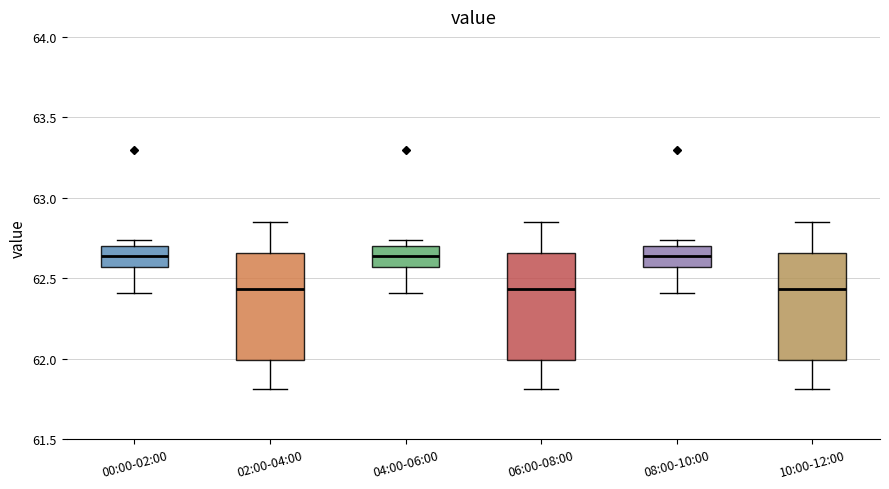

Where does the median line of the box for 08:00-10:00 sit on the y-axis? The values are not printed on the chart, so give them approximately, as read against the axis.

62.65